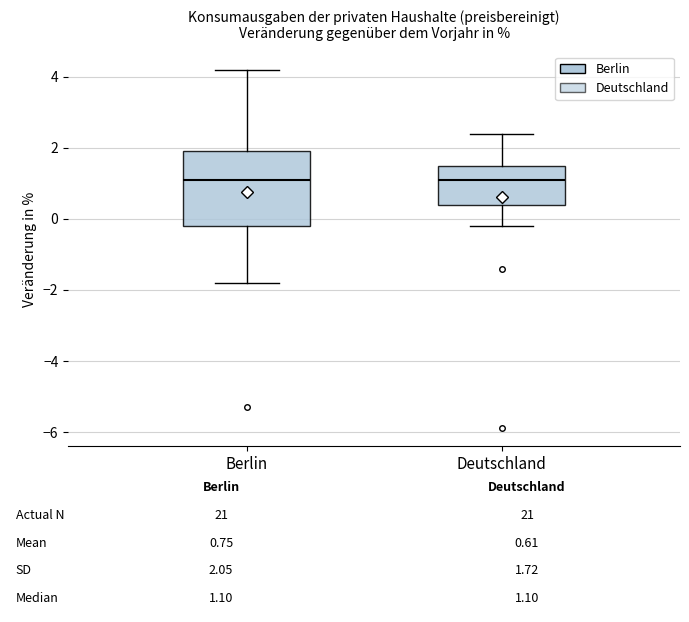

Which box is the tallest, from its lower edge to its upper edge?

Berlin